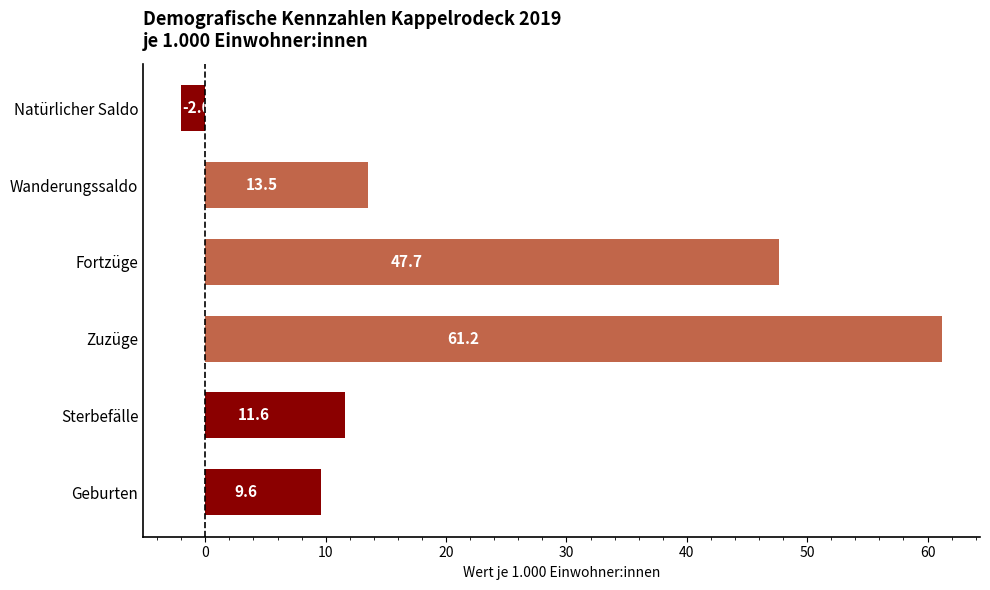

Count the number of categories in the chart.

6